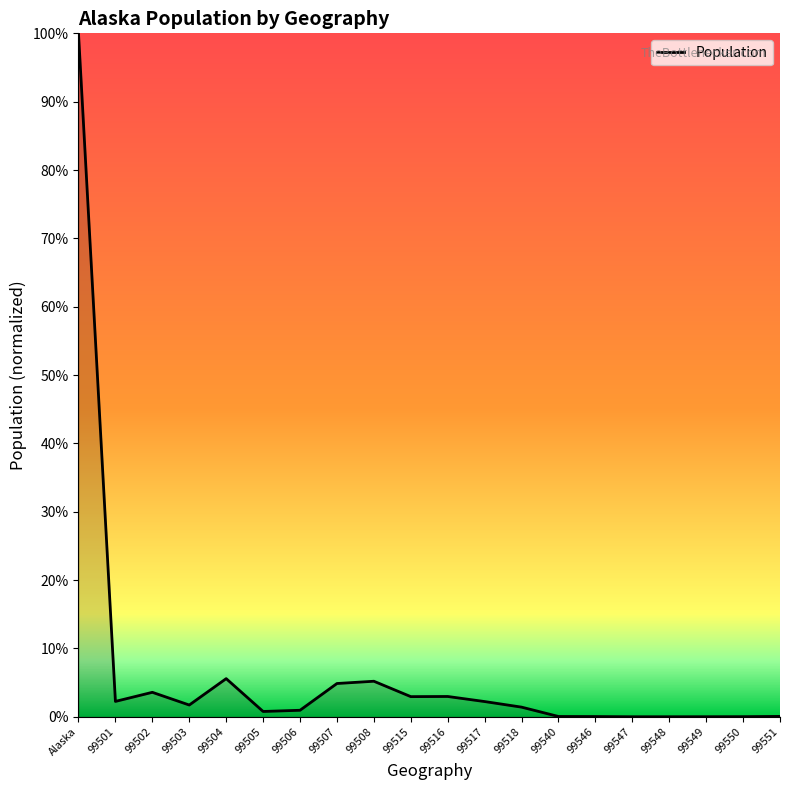

At which label is the value closest to 366717?

99504